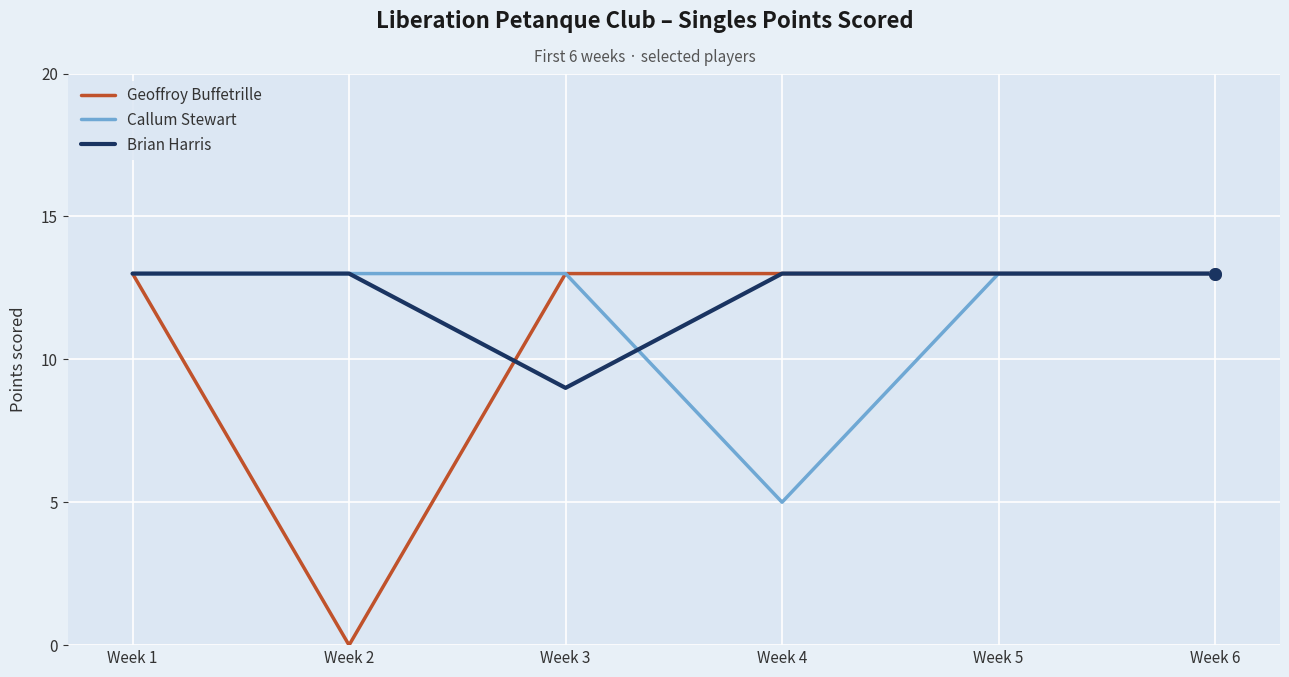

Which series has the largest total across all categories?

Brian Harris